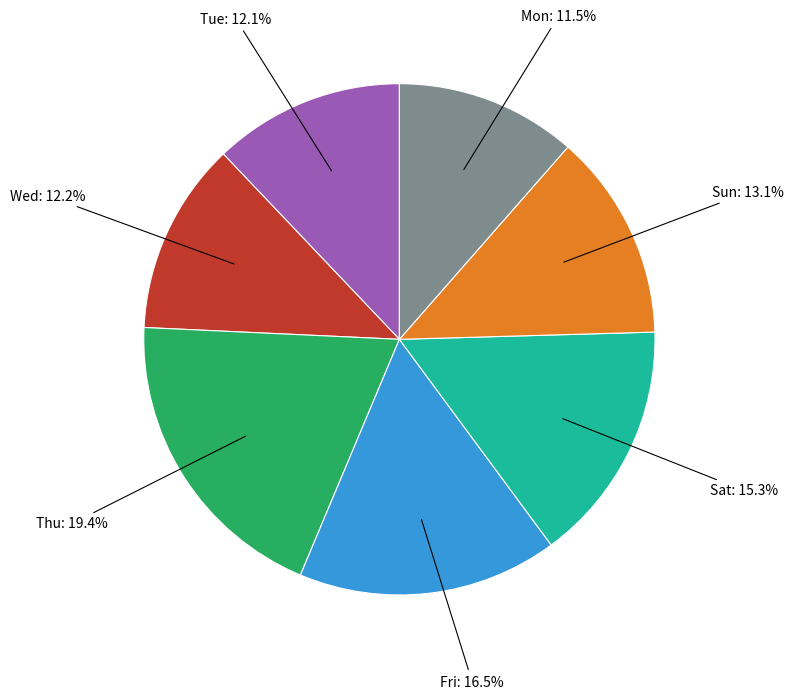

Is there a majority slice in this chart?

No